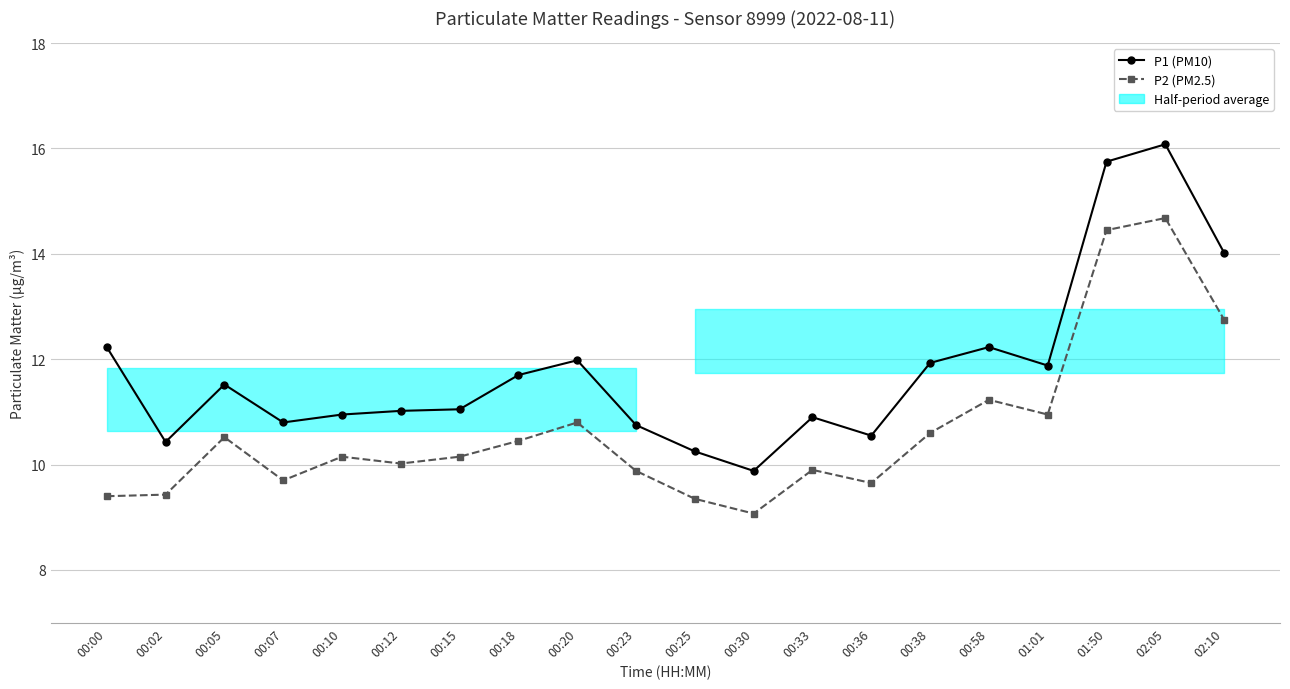

Reading right to left, what are all the values shown in this chart?

P1 (PM10): 14.0	16.1	15.8	11.9	12.2	11.9	10.6	10.9	9.9	10.2	10.8	12.0	11.7	11.1	11.0	10.9	10.8	11.5	10.4	12.2
P2 (PM2.5): 12.8	14.7	14.4	10.9	11.2	10.6	9.7	9.9	9.1	9.3	9.9	10.8	10.4	10.2	10.0	10.2	9.7	10.5	9.4	9.4